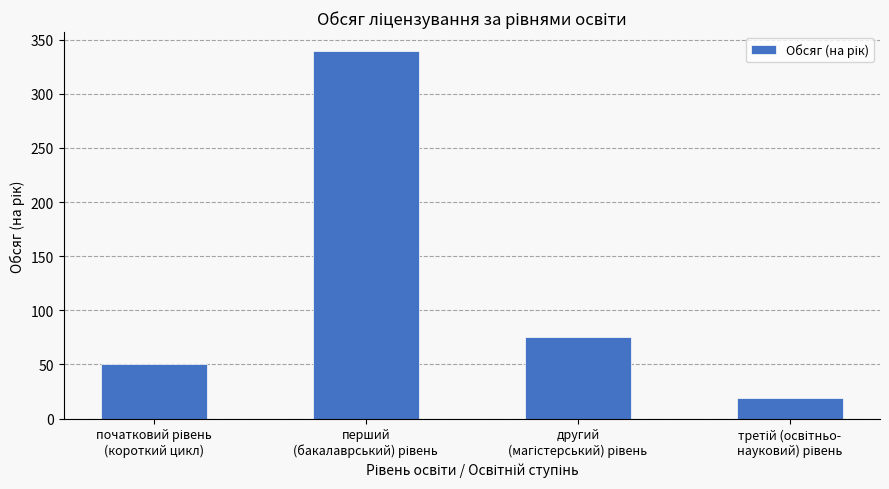

What is the greatest value displayed?

340